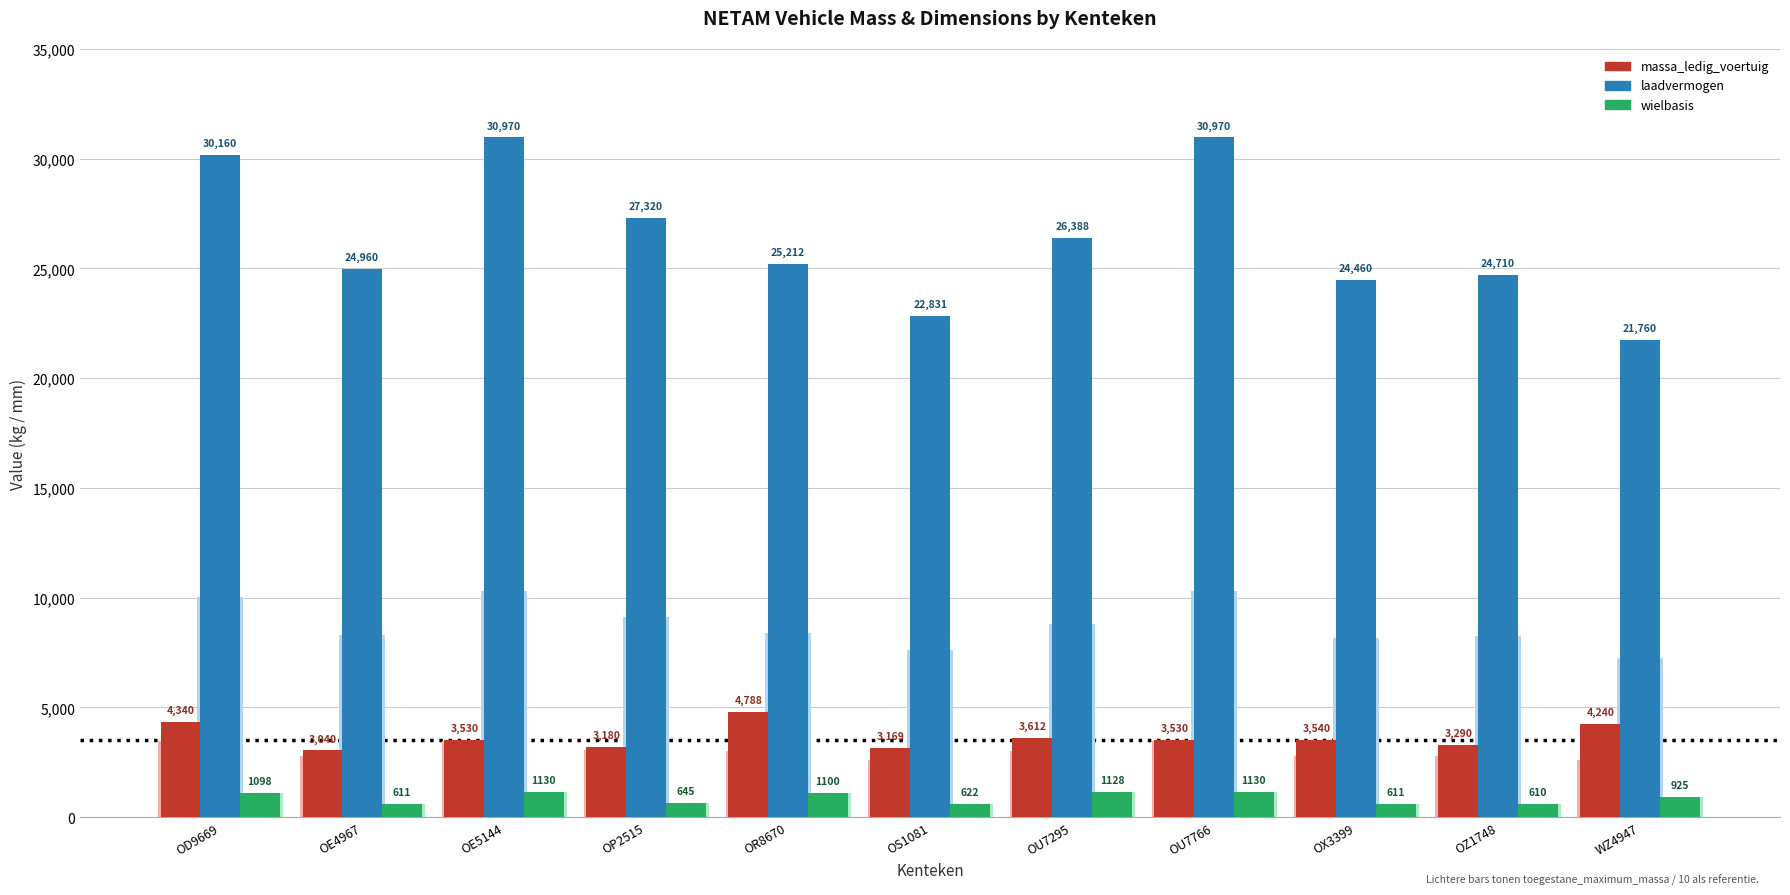

How many groups of bars are there?

11